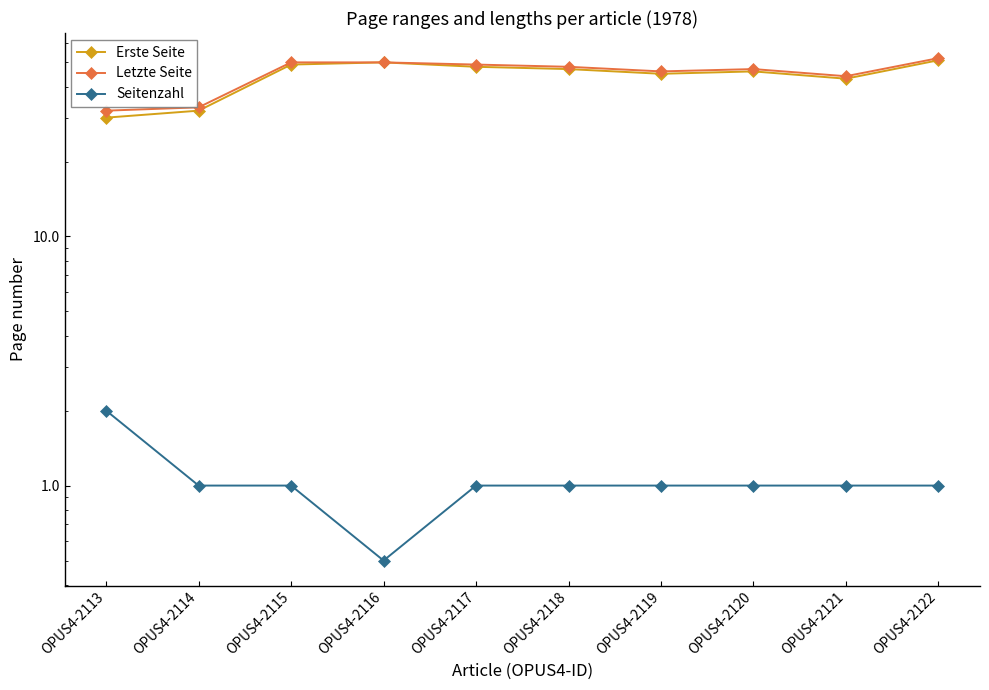

What are all the series names shown in the legend?

Erste Seite, Letzte Seite, Seitenzahl